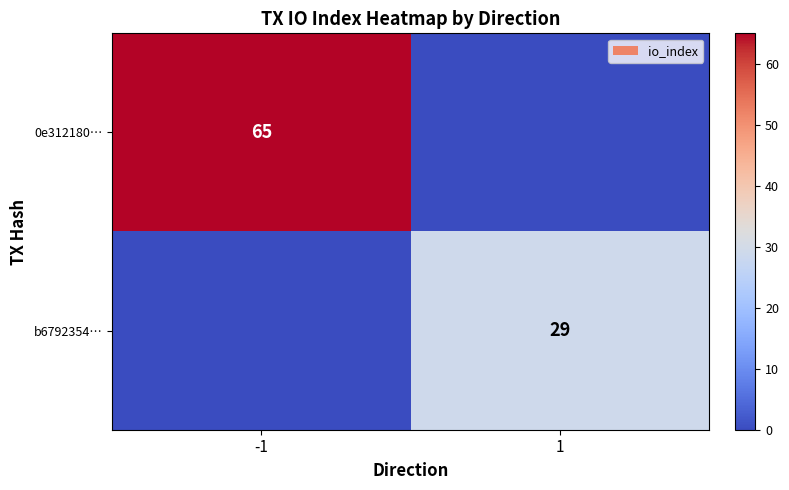

The value of b6792354… at 1 is 29. True or false?

True